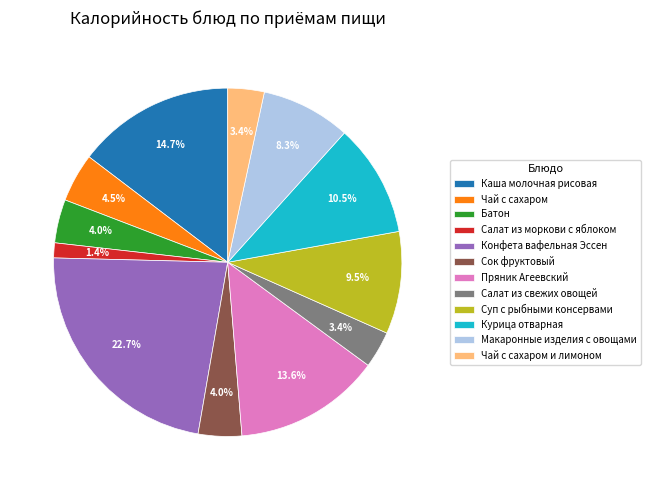

Which slice is the largest?

Конфета вафельная Эссен